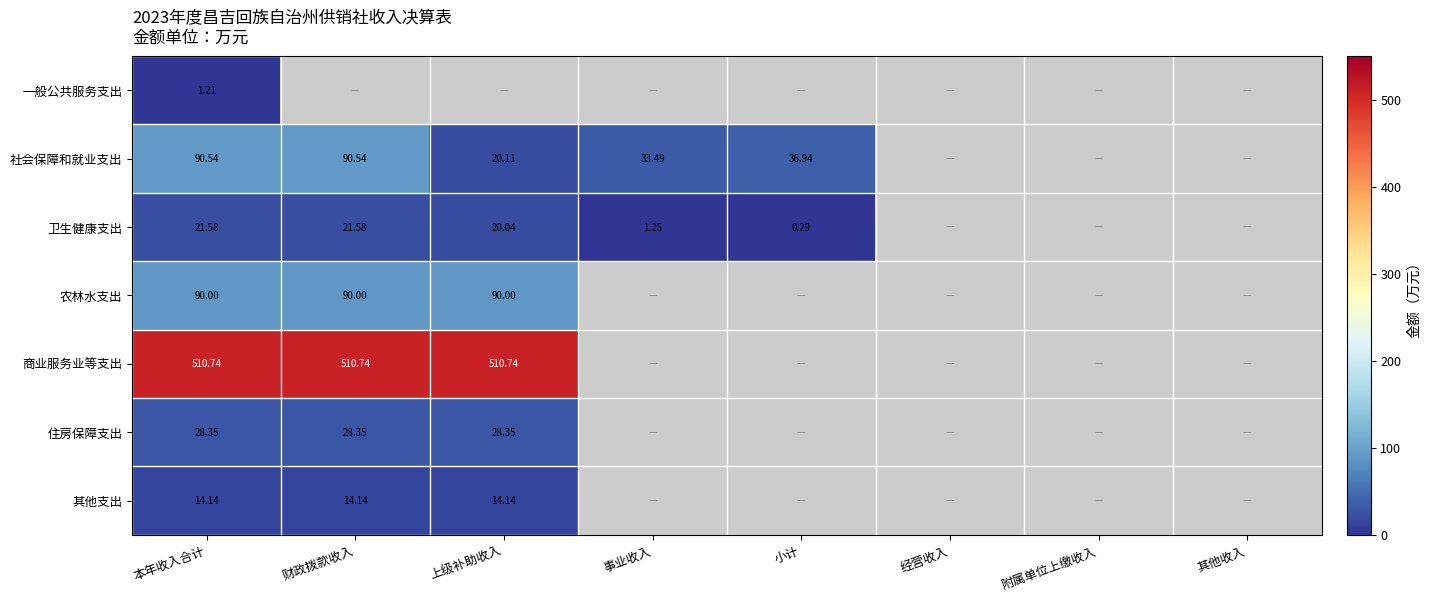

At which label does 住房保障支出 reach its minimum?

本年收入合计